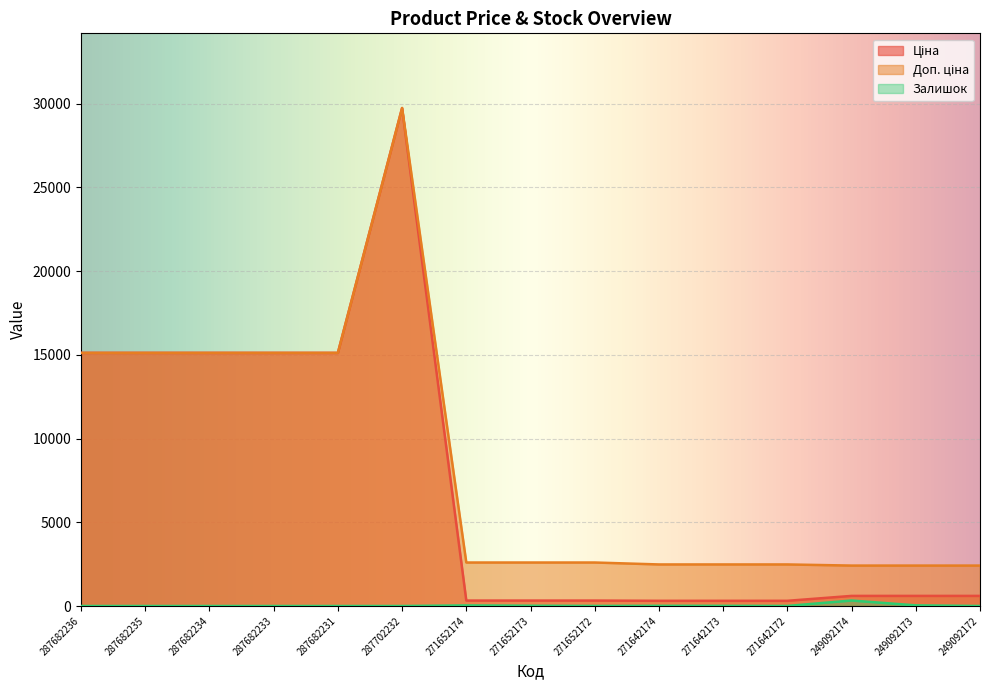

True or false: Ціна has more than 0 points higher than both neighbors.

True